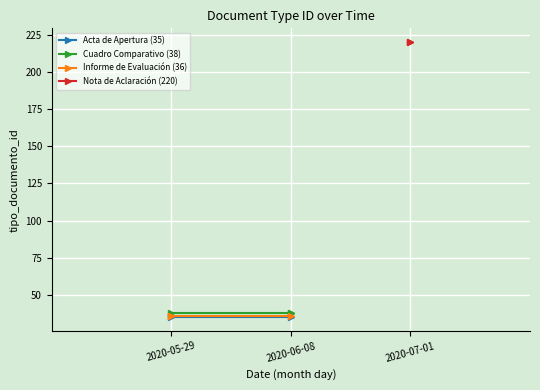

Does the chart display data point markers on the line(s)?

Yes